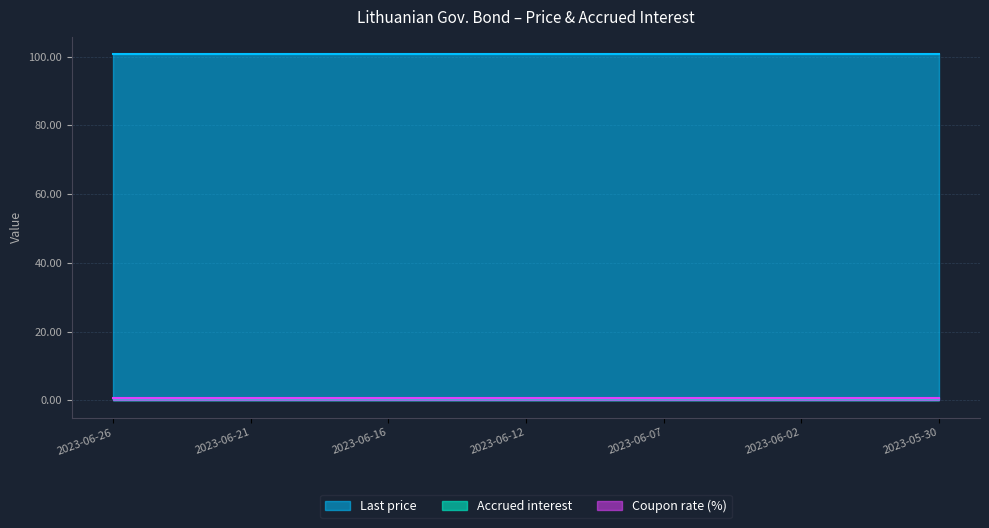

What is the difference between the highest and lowest values at 2023-05-31?

100.2